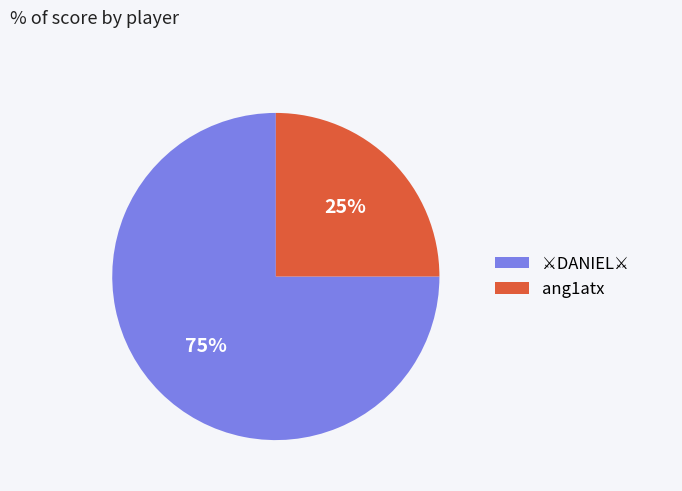

Count the number of slices in the pie.

2